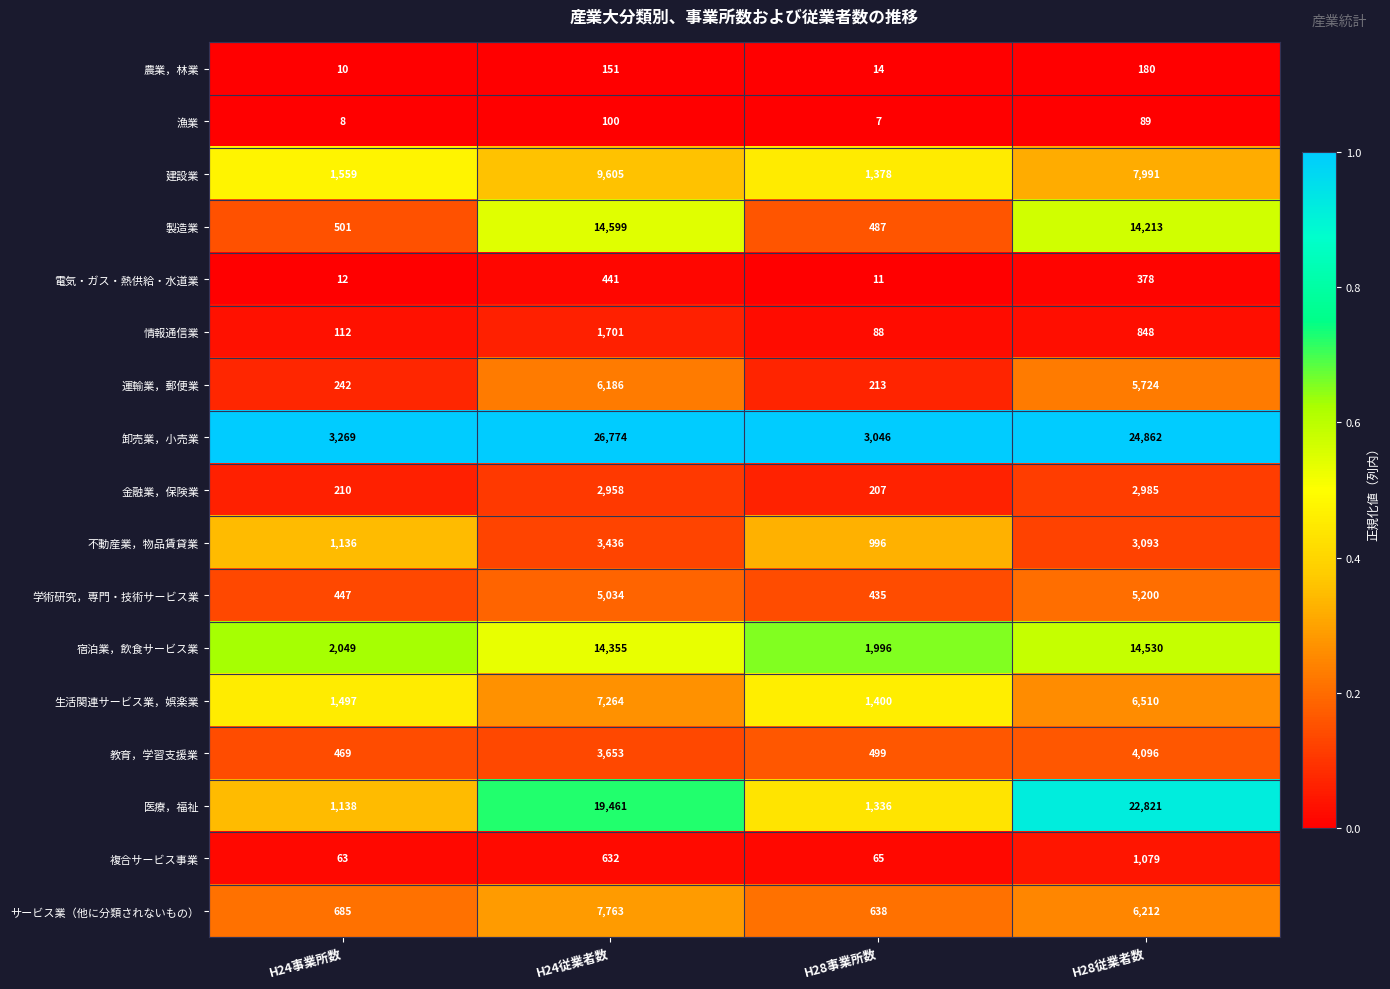

How many data points does each series have?

4